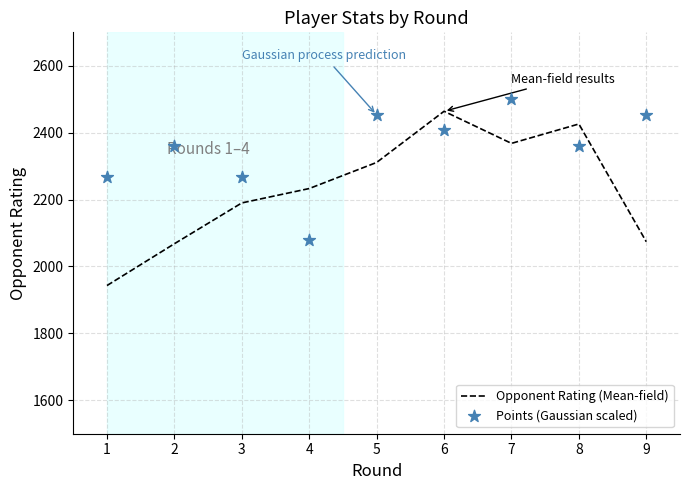

Which series contains the highest Y value?

Points (Gaussian scaled)